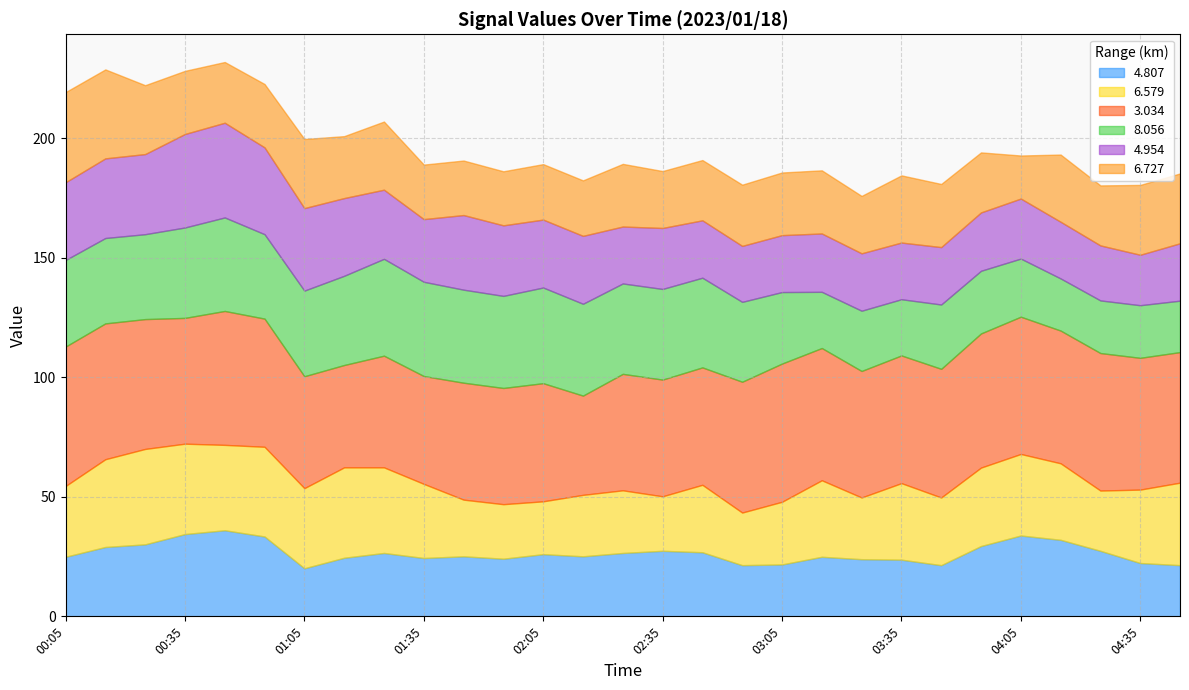

Where is the first local maximum for 3.034?

00:45